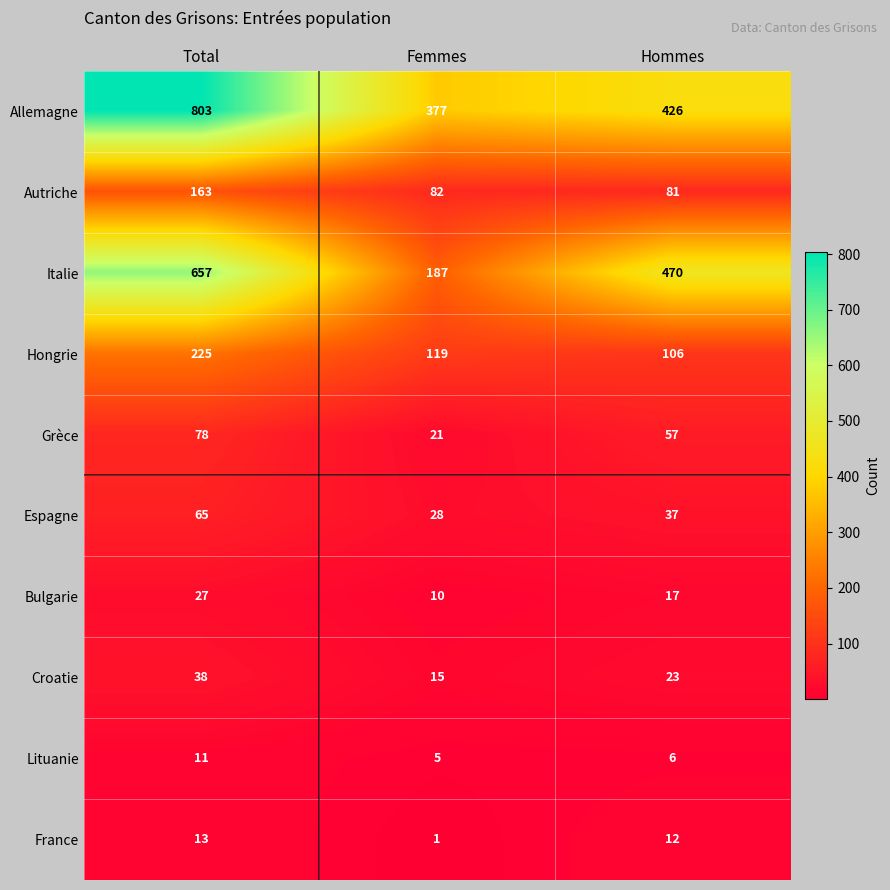

Is the value of Bulgarie at Femmes greater than the value of Espagne at Femmes?

No